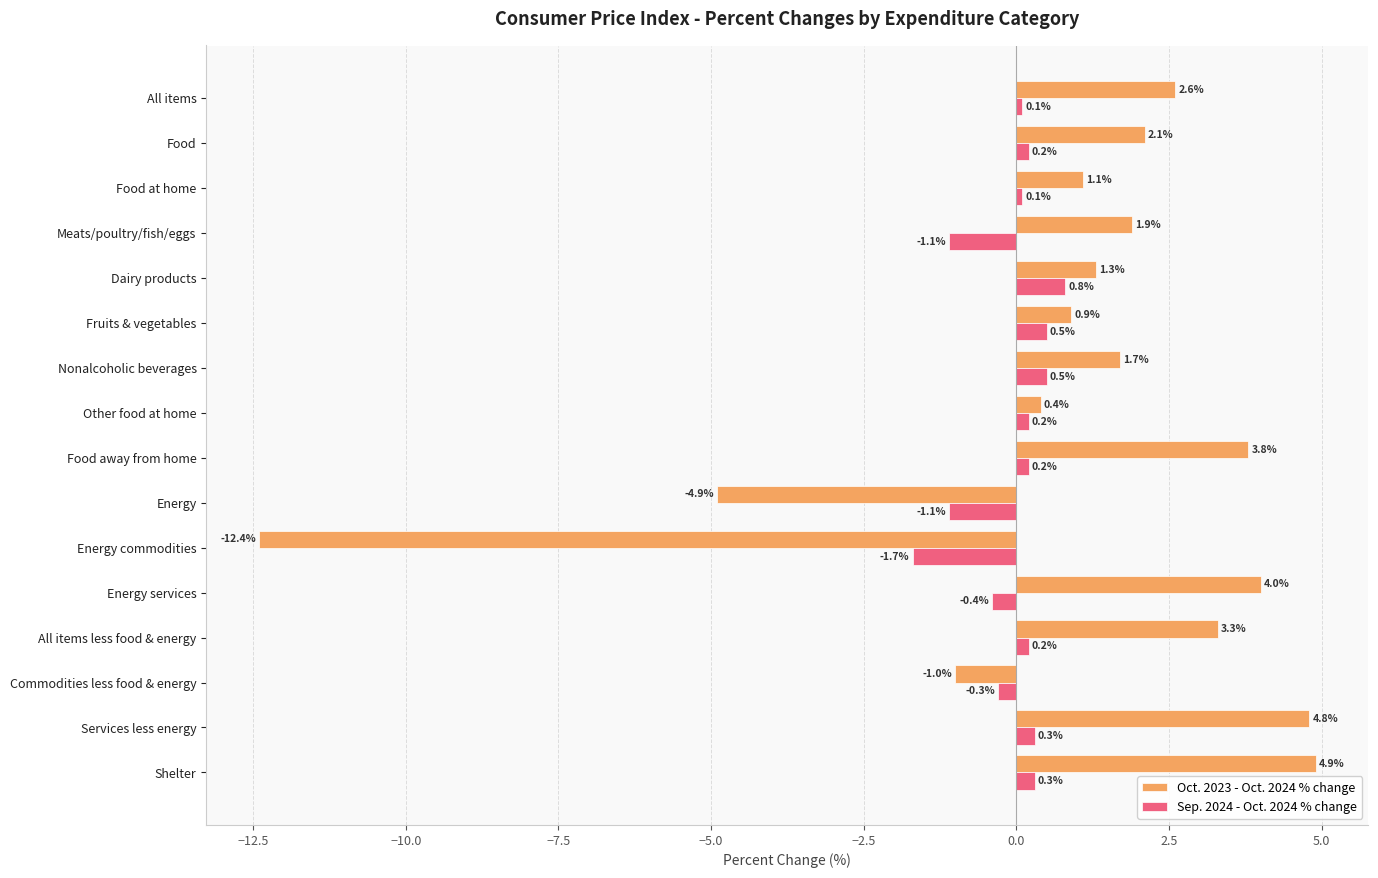

How many series are shown in this chart?

2